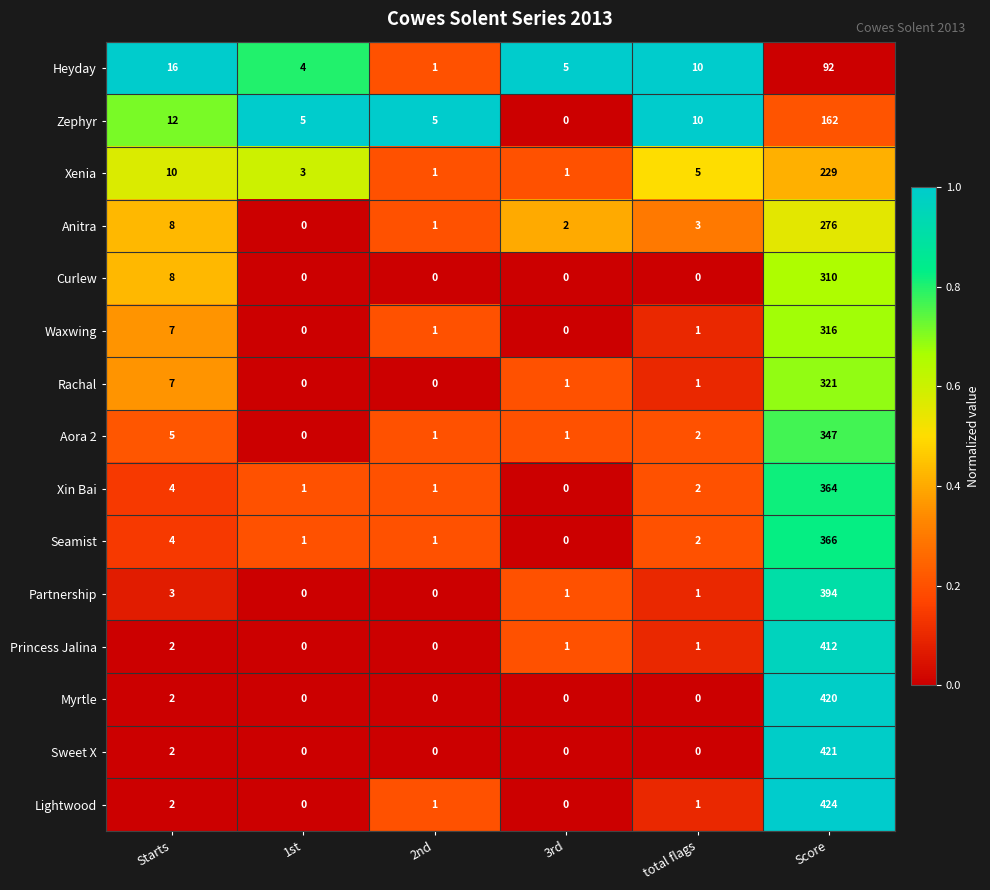

Rank the series by their maximum value, from lowest to highest.

Heyday, Zephyr, Xenia, Anitra, Curlew, Waxwing, Rachal, Aora 2, Xin Bai, Seamist, Partnership, Princess Jalina, Myrtle, Sweet X, Lightwood